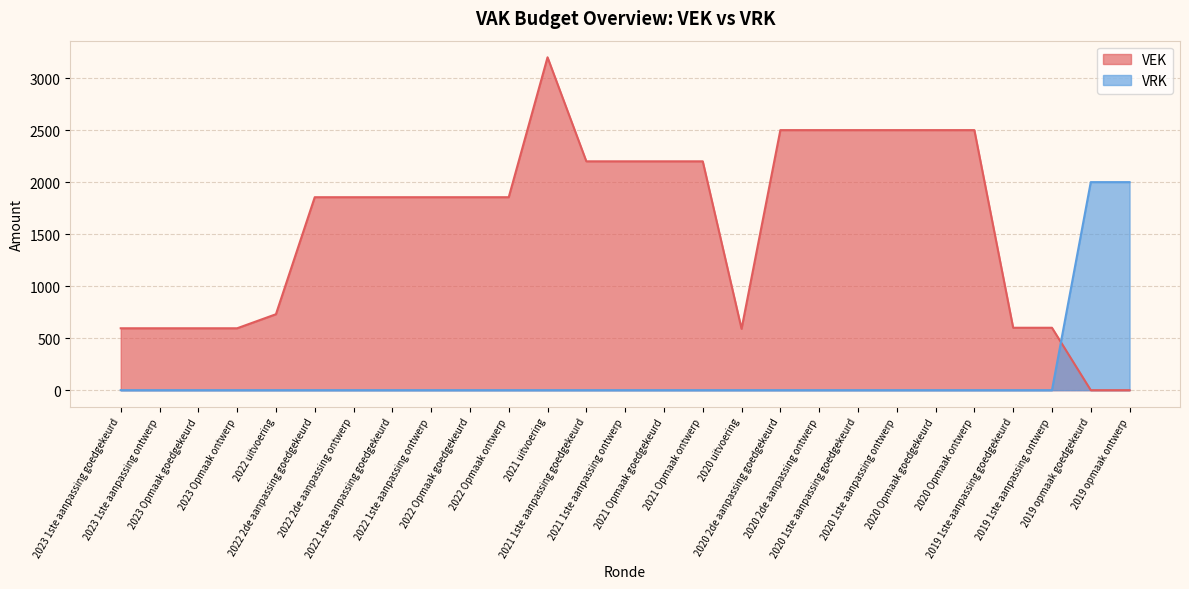

Rank the series at 2022 1ste aanpassing goedgekeurd from highest to lowest value.

VEK, VRK